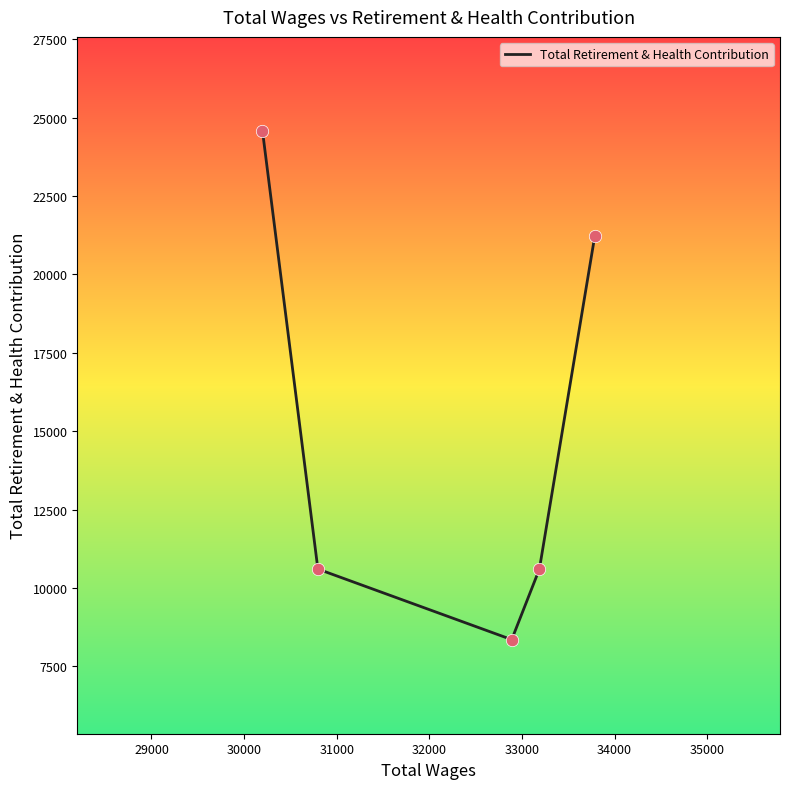

What is the maximum value shown in the chart?

24571